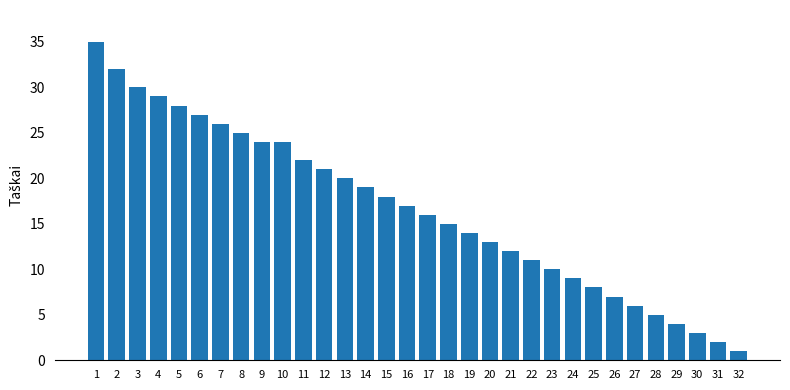

How many data points does each series have?

32